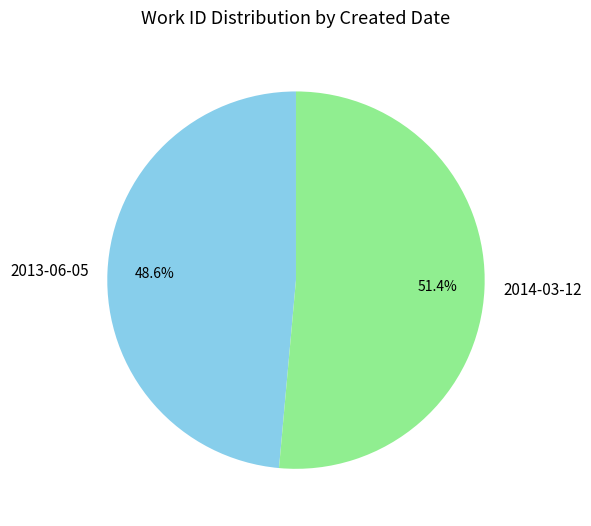

Is there any slice that represents more than half of the pie?

Yes